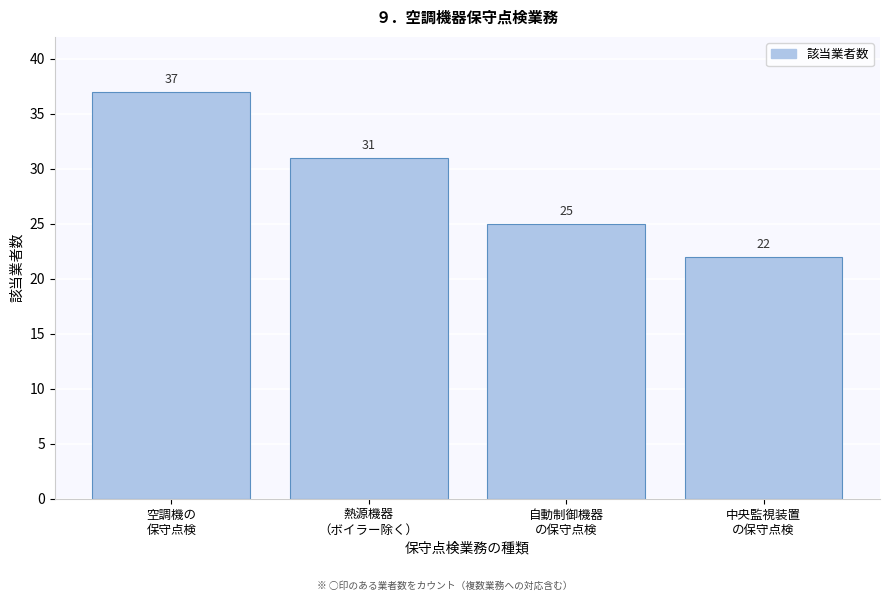

Reading left to right, transcribe all the data shown in this chart.

37	31	25	22